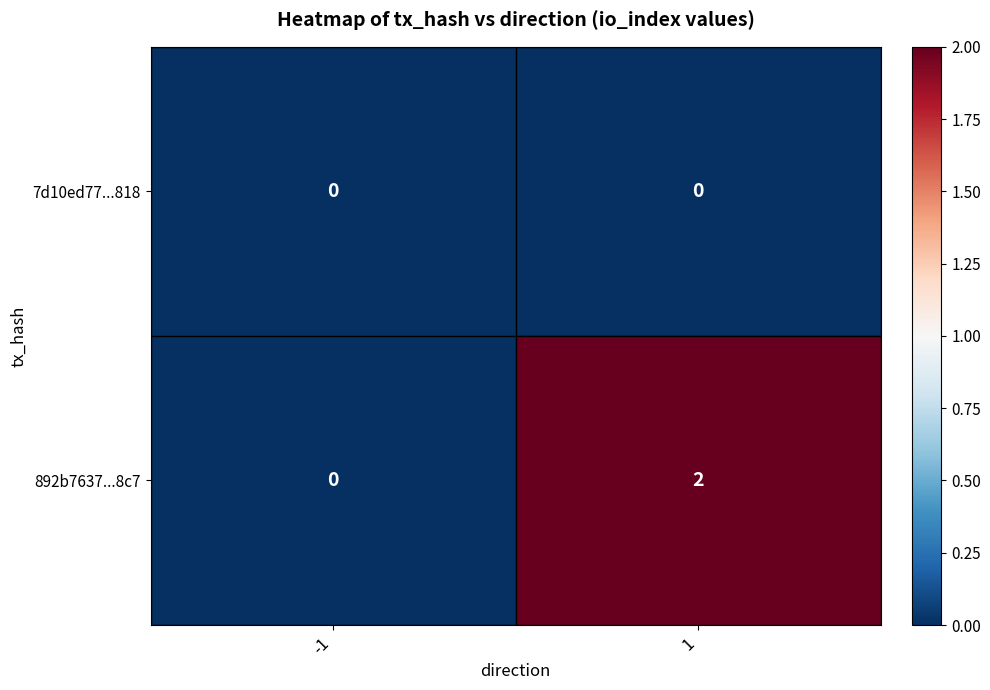

Rank the series by their maximum value, from lowest to highest.

7d10ed77...818, 892b7637...8c7